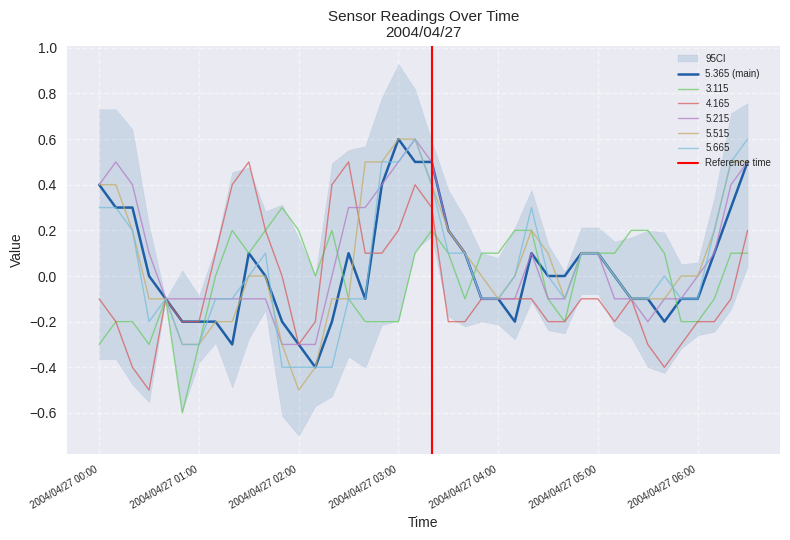

What is the label of the 22nd point from the right?

2004/04/27 03:00